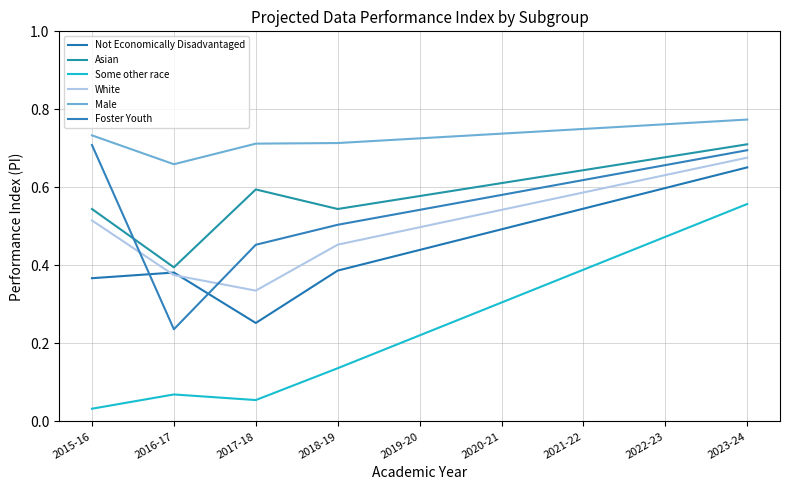

What is the label of the 1st point from the left?

2015-16